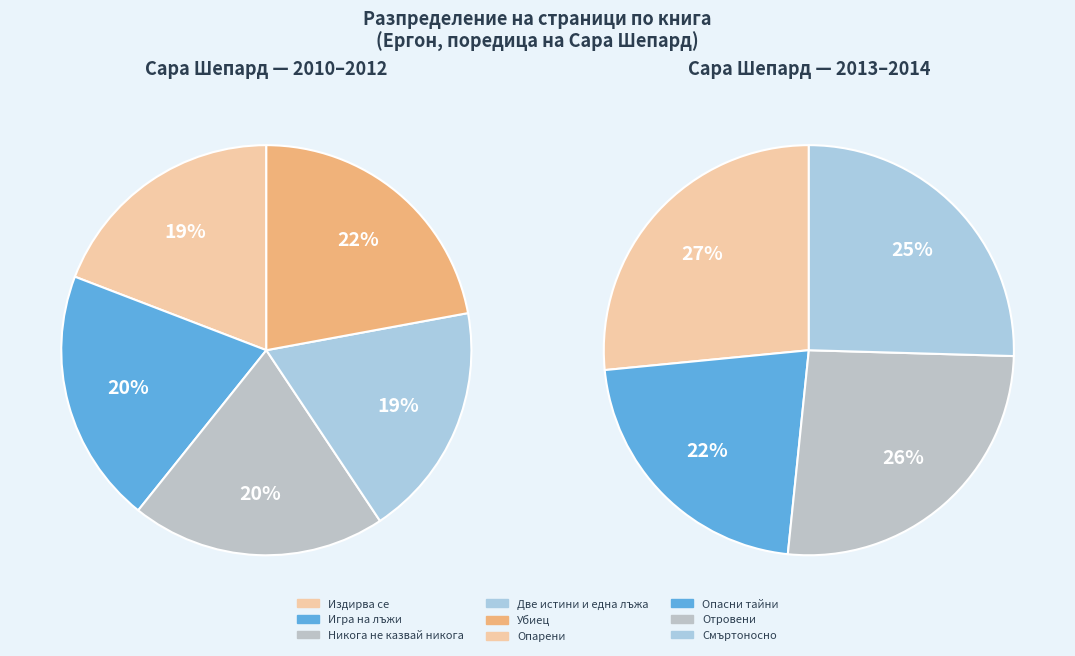

Count the number of slices in the pie.

9